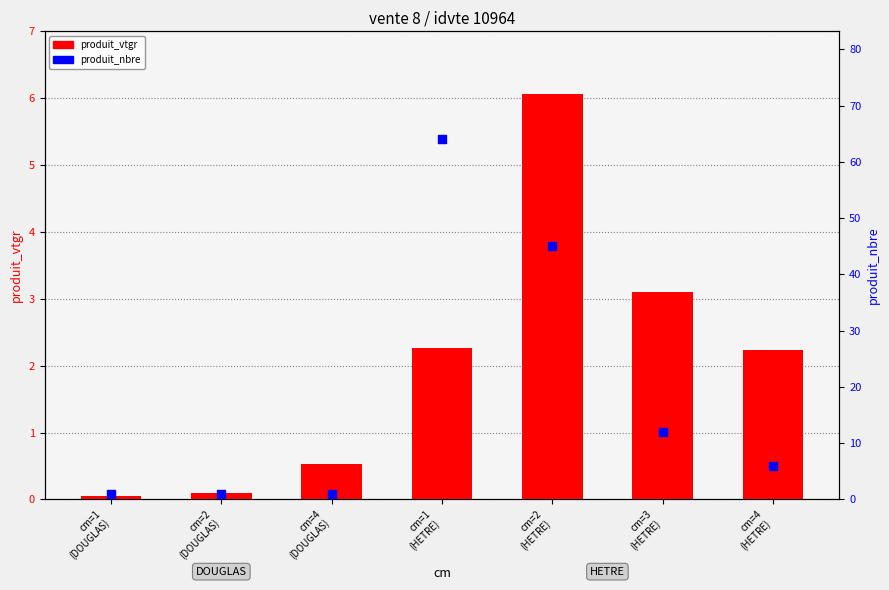

At how many categories does at least one series exceed 53?

1